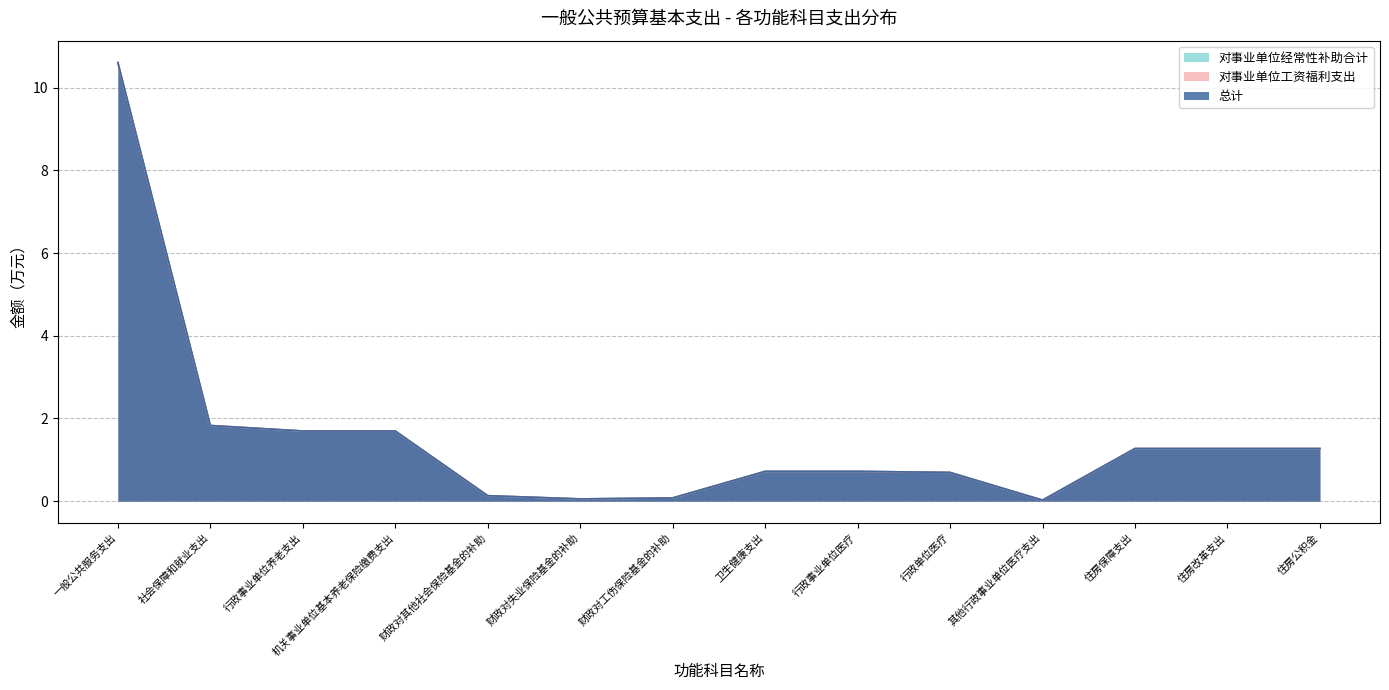

True or false: 对事业单位经常性补助合计 and 对事业单位工资福利支出 intersect in this chart.

False